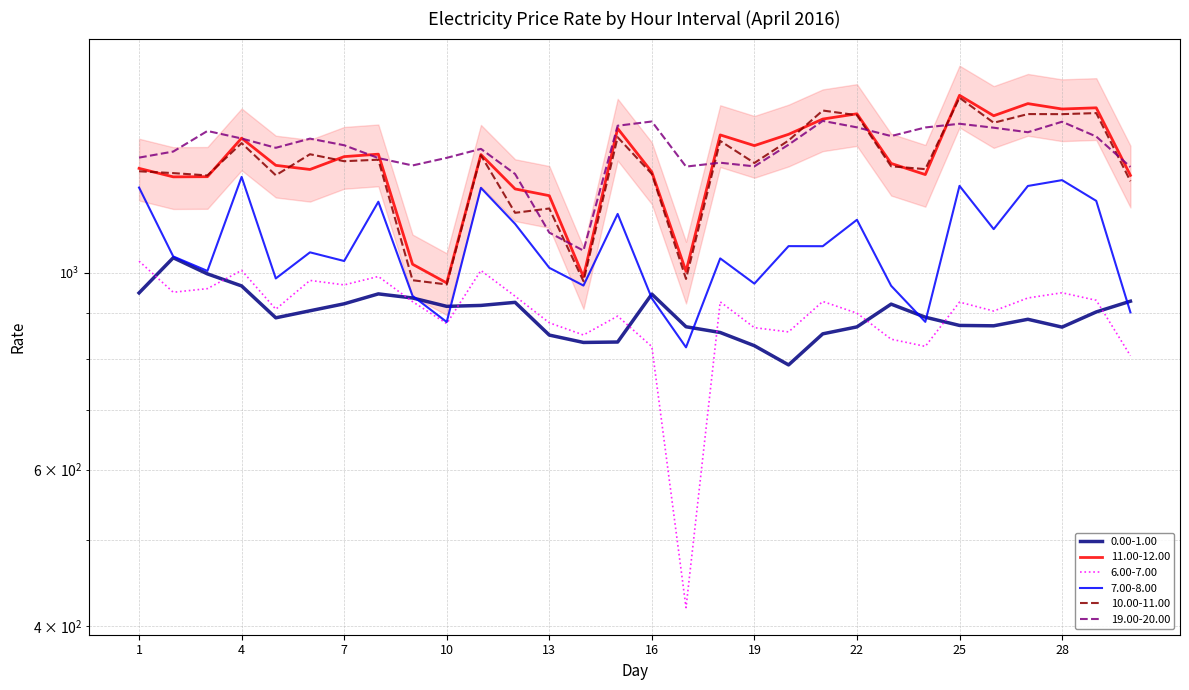

Rank the series at 28 from highest to lowest value.

11.00-12.00, 10.00-11.00, 19.00-20.00, 7.00-8.00, 6.00-7.00, 0.00-1.00